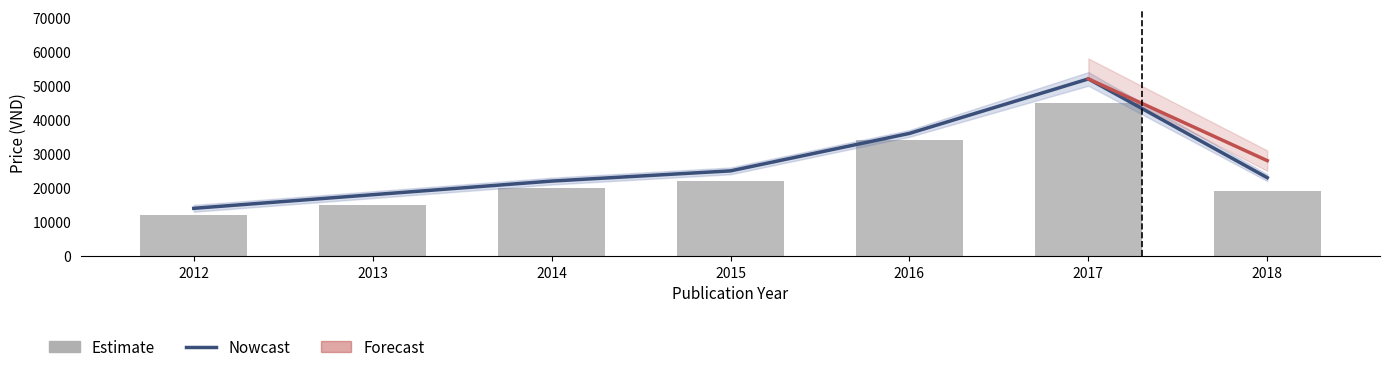

Which series has the largest total across all categories?

Nowcast